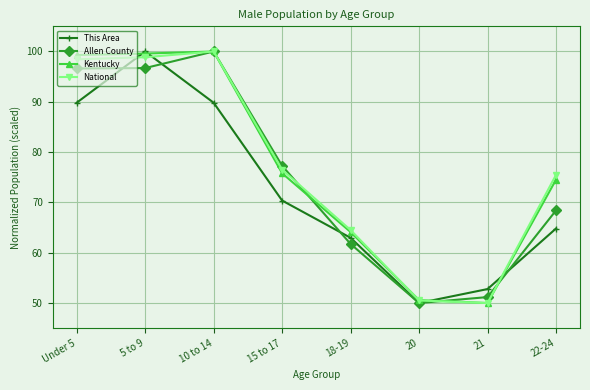

True or false: Kentucky has a value of 64.1 at 18-19.

True